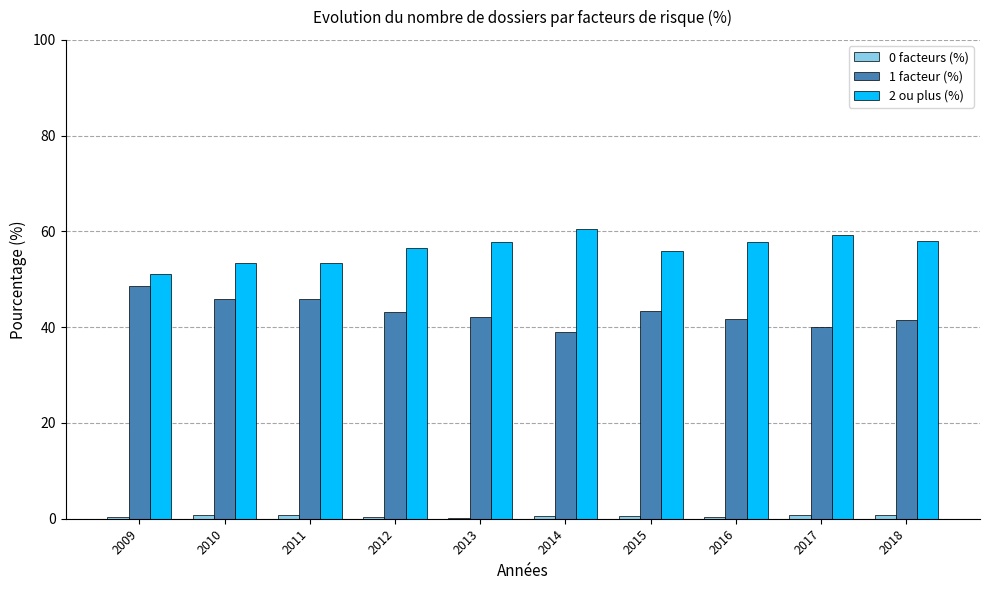

Which series has the largest total across all categories?

2 ou plus (%)